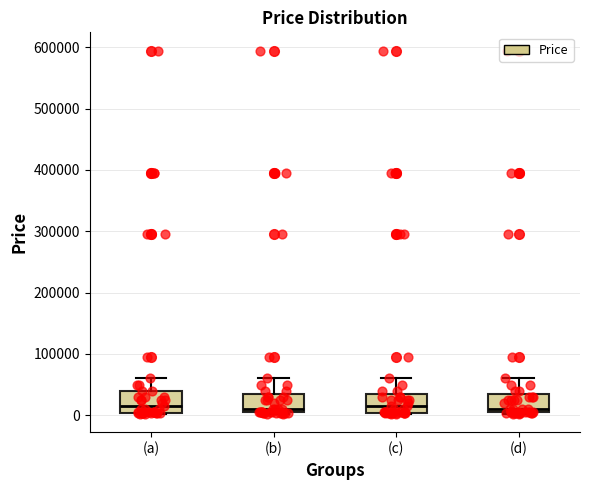

Reading left to right, transcribe this box plot: for each box, give where its median line is, the range the box spans, and where its two whiskers end, as read against the y-axis. The values are not printed on the chart, so give them approximately, as read against the axis.

(a): median 10000, box 0 to 40000, whiskers 0 to 60000
(b): median 10000, box 0 to 30000, whiskers 0 to 60000
(c): median 10000, box 0 to 30000, whiskers 0 to 60000
(d): median 10000, box 0 to 30000, whiskers 0 to 60000